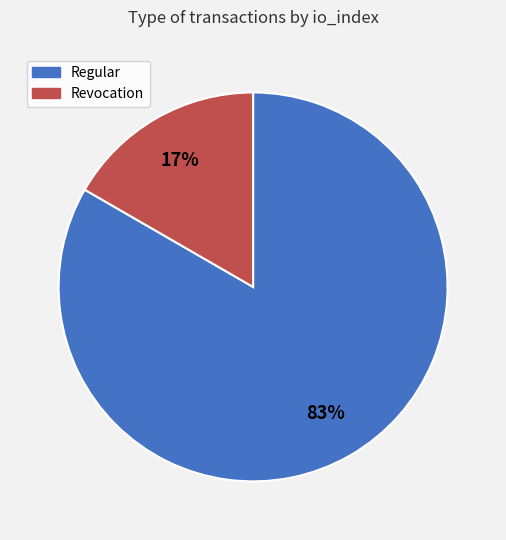

Is there any slice that represents more than half of the pie?

Yes